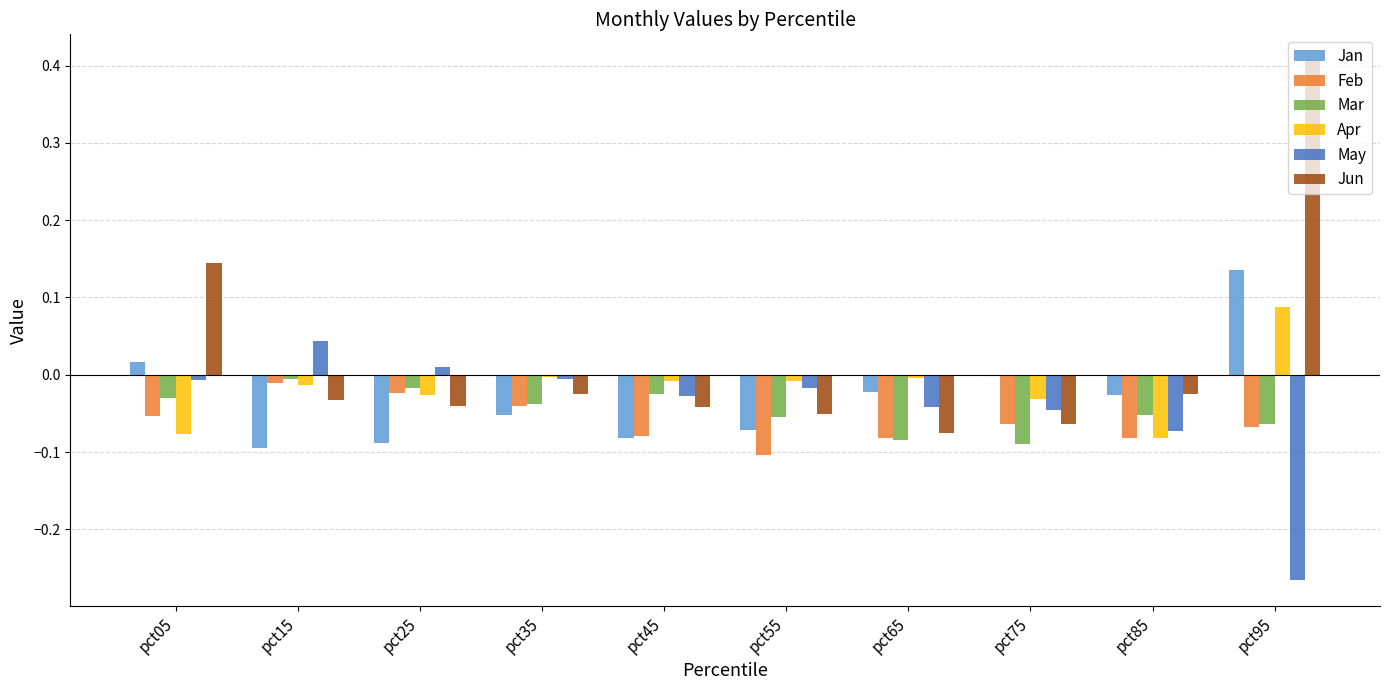

How many values in the Jun series exceed 0?

2